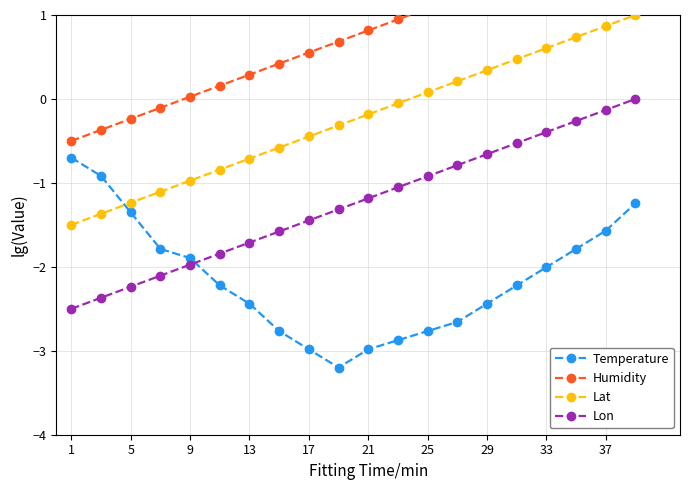

Which series has the widest spread of values?

Temperature